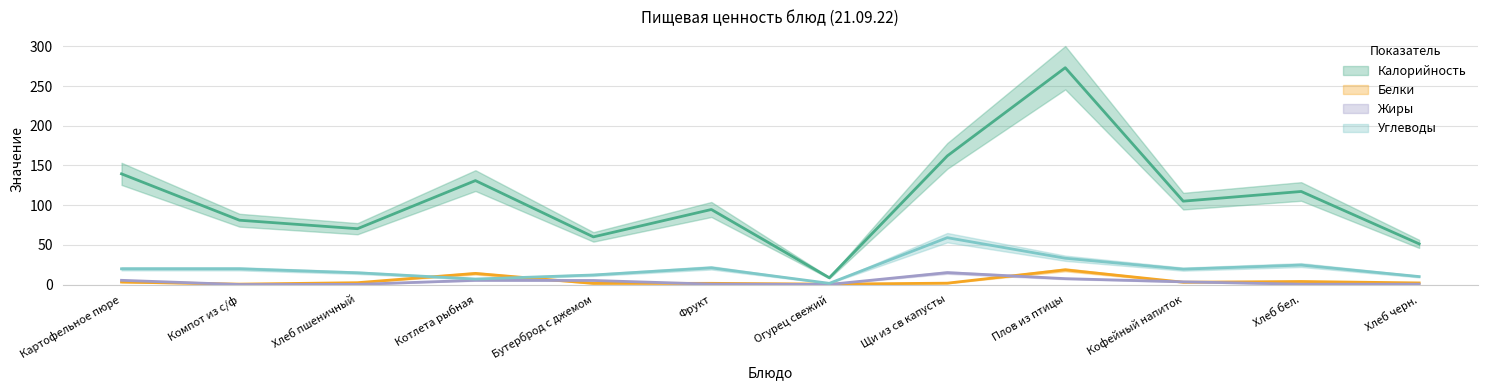

What is the difference between the Белки values at Хлеб пшеничный and Компот из с/ф?

1.8